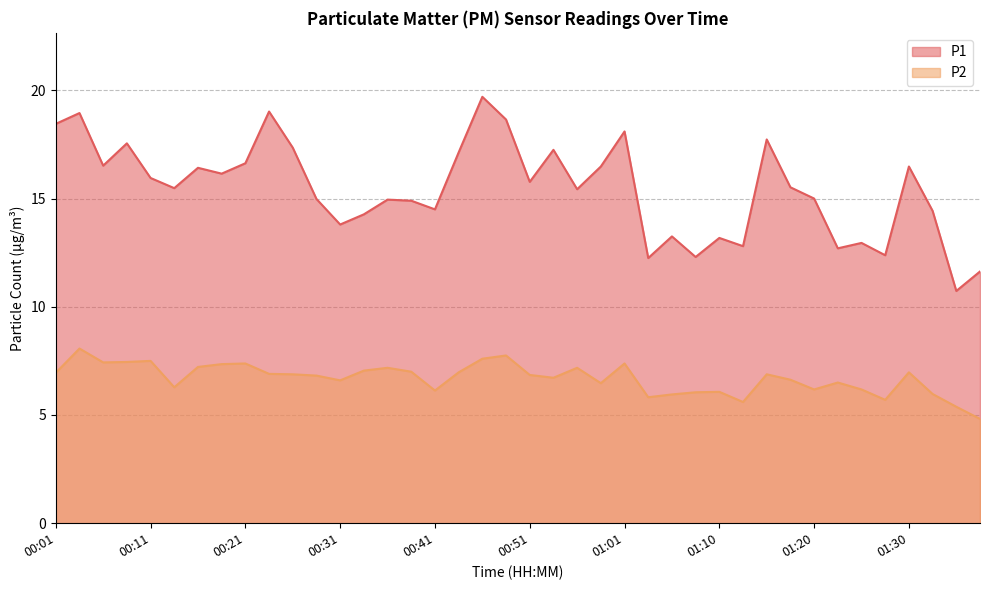

Reading right to left, what are all the values shown in this chart?

P1: 01:37=11.6	01:35=10.7	01:32=14.4	01:30=16.5	01:27=12.4	01:25=12.9	01:22=12.7	01:20=15.0	01:18=15.5	01:15=17.7	01:13=12.8	01:10=13.2	01:08=12.3	01:05=13.2	01:03=12.2	01:01=18.1	00:58=16.5	00:56=15.4	00:53=17.2	00:51=15.8	00:48=18.6	00:46=19.7	00:43=17.1	00:41=14.5	00:38=14.9	00:36=14.9	00:34=14.3	00:31=13.8	00:29=15.0	00:26=17.4	00:23=19.0	00:21=16.6	00:18=16.1	00:16=16.4	00:14=15.5	00:11=15.9	00:09=17.6	00:06=16.5	00:04=18.9	00:01=18.4
P2: 01:37=4.8	01:35=5.4	01:32=6.0	01:30=7.0	01:27=5.7	01:25=6.2	01:22=6.5	01:20=6.2	01:18=6.6	01:15=6.9	01:13=5.6	01:10=6.1	01:08=6.0	01:05=6.0	01:03=5.8	01:01=7.4	00:58=6.5	00:56=7.2	00:53=6.7	00:51=6.8	00:48=7.8	00:46=7.6	00:43=7.0	00:41=6.1	00:38=7.0	00:36=7.2	00:34=7.0	00:31=6.6	00:29=6.8	00:26=6.9	00:23=6.9	00:21=7.4	00:18=7.3	00:16=7.2	00:14=6.3	00:11=7.5	00:09=7.5	00:06=7.4	00:04=8.1	00:01=7.0